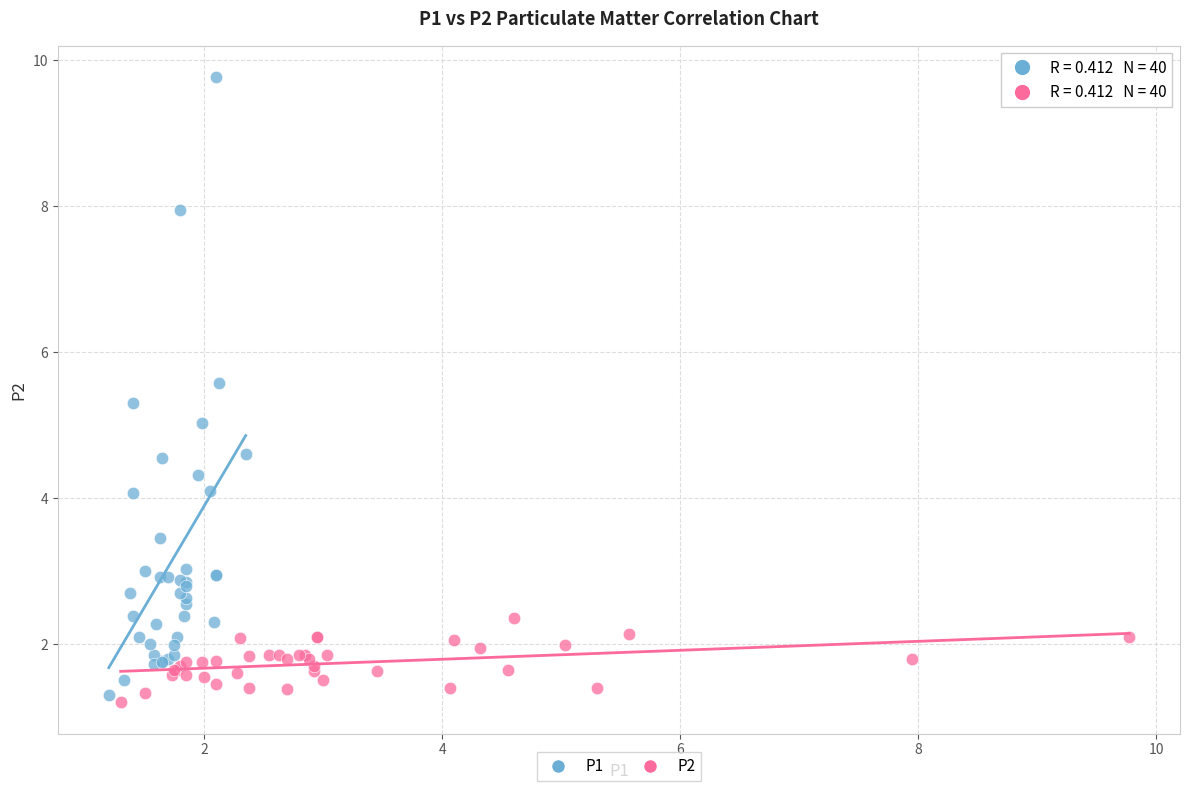

Which series has the widest spread of Y values?

P1